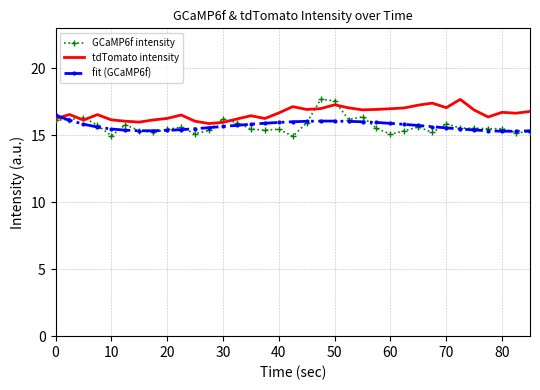

What are all the series names shown in the legend?

GCaMP6f intensity, tdTomato intensity, fit (GCaMP6f)